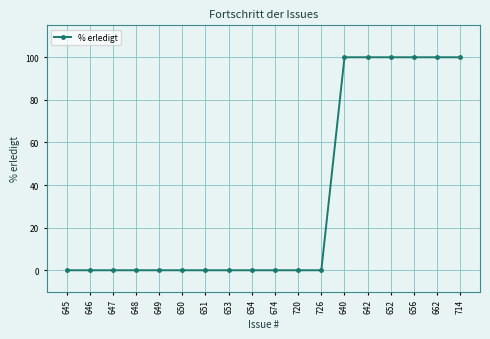

How many series are shown in this chart?

1